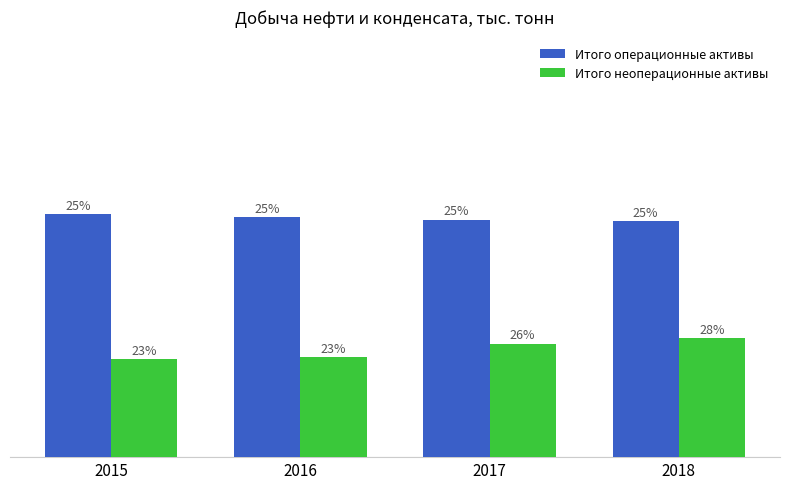

What is the total value across all series at 2018?

23606.1